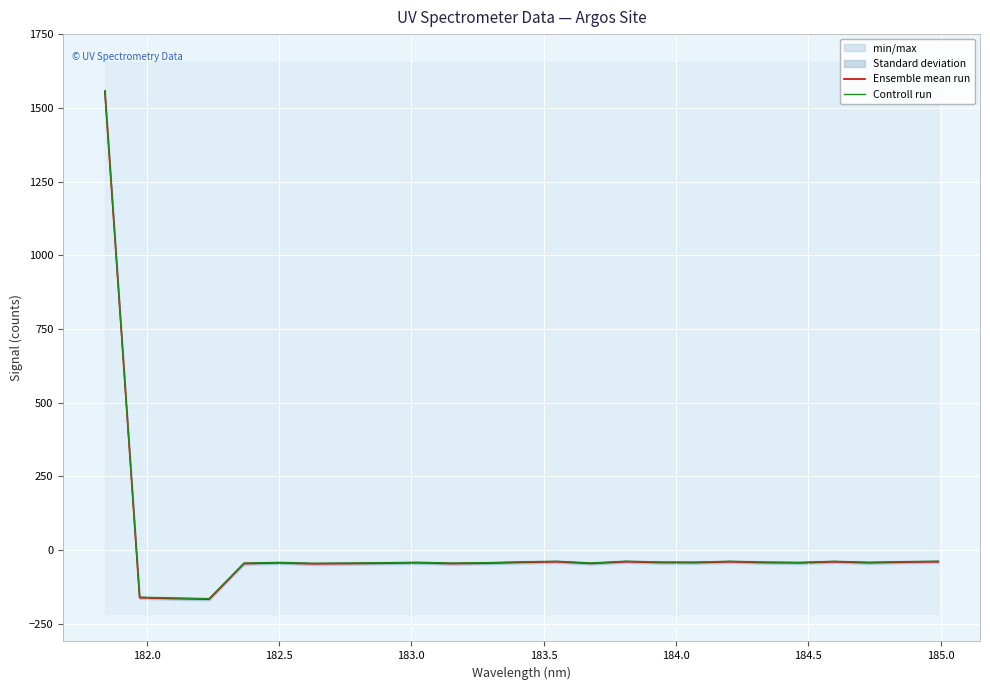

Reading left to right, extract all data points from this chart.

Ensemble mean run: 1557.4	-161.7	-164.6	-166.7	-46.0	-43.6	-46.6	-45.9	-44.8	-43.2	-46.0	-44.5	-41.7	-39.8	-45.6	-39.6	-42.4	-42.7	-39.8	-42.5	-43.6	-39.9	-43.2	-41.0	-39.6
Controll run: 1558.9	-160.2	-163.1	-165.2	-44.5	-42.1	-45.1	-44.4	-43.3	-41.7	-44.5	-43.0	-40.2	-38.3	-44.1	-38.1	-40.9	-41.2	-38.3	-41.0	-42.1	-38.4	-41.7	-39.5	-38.1